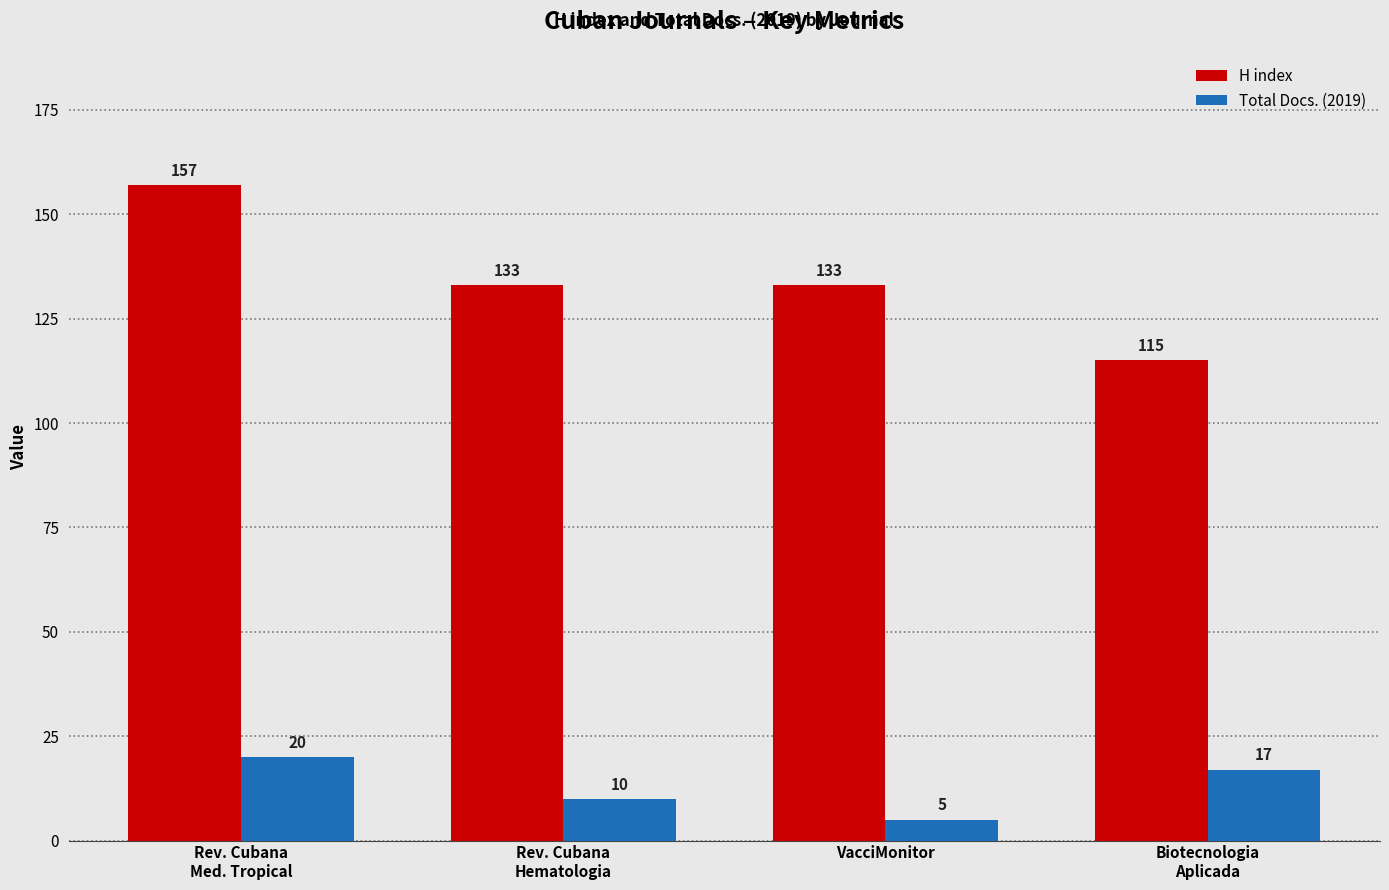

What position from the left is Rev. Cubana
Med. Tropical?

1